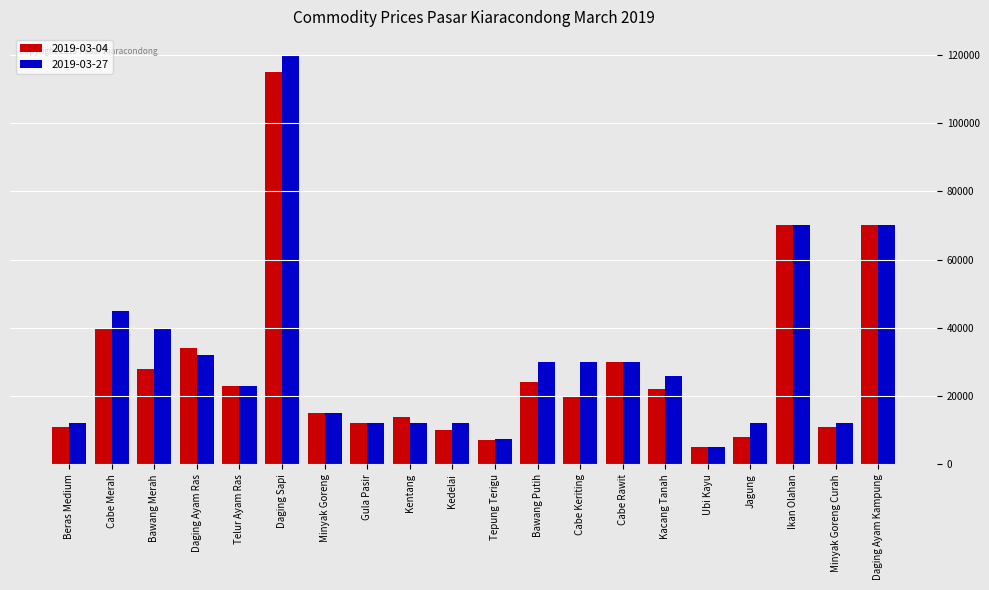

At which category is the sum across all series the highest?

Daging Sapi